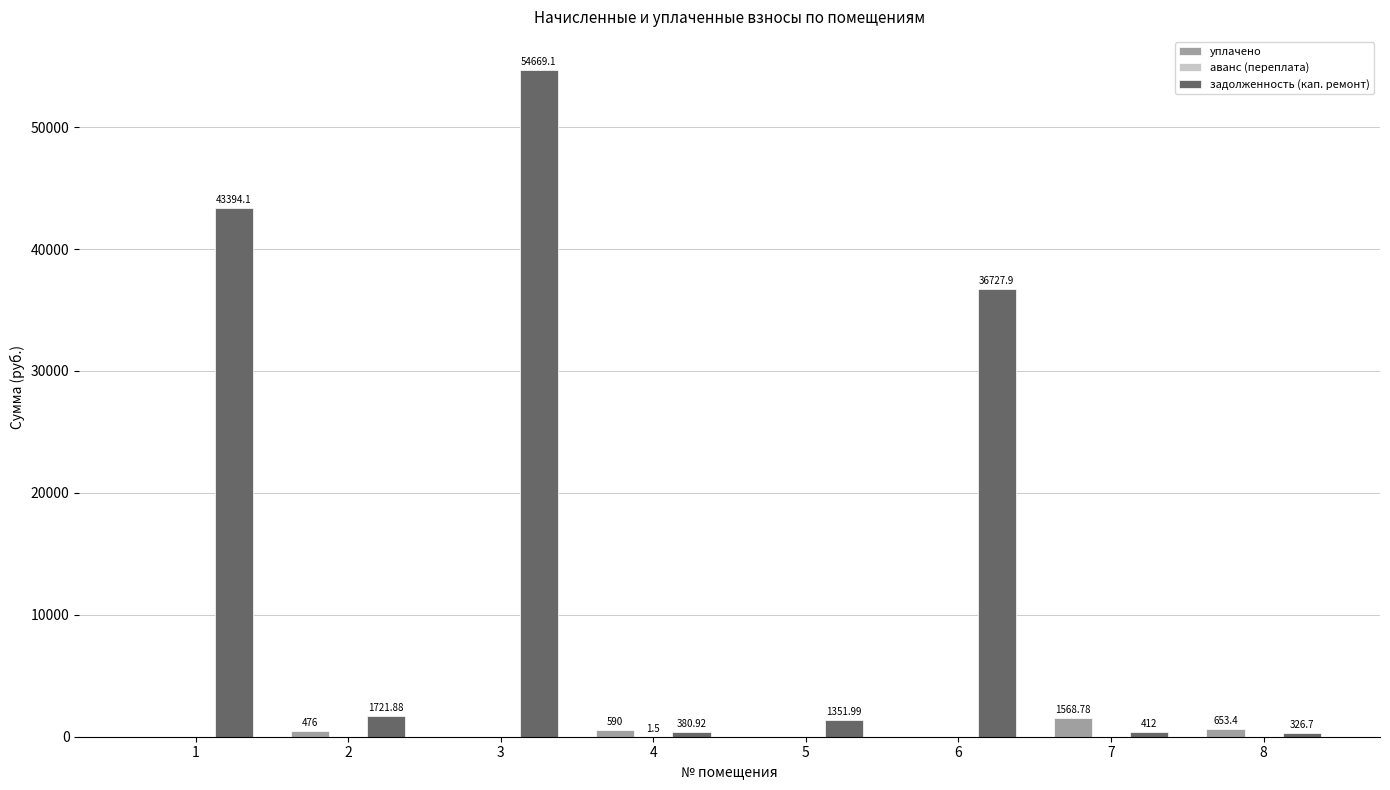

What is the total value across all series at 1?

43394.1